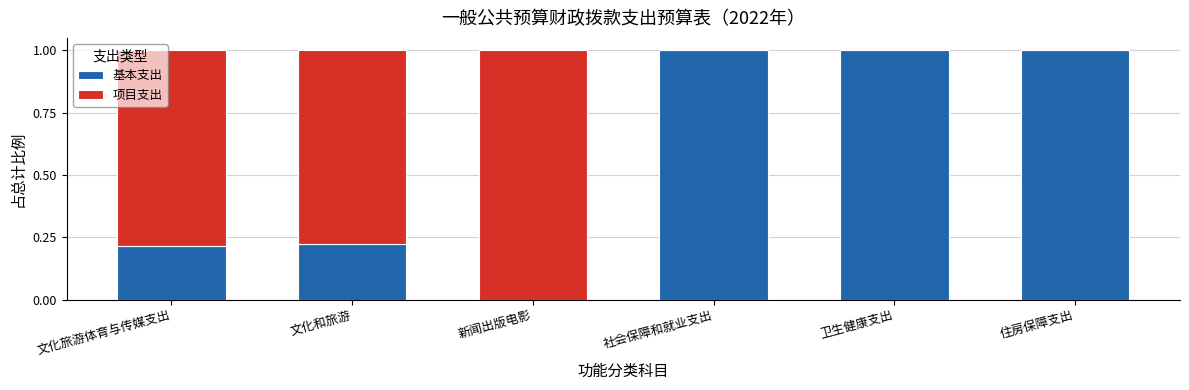

The value of 基本支出 at 文化旅游体育与传媒支出 is 0.3. True or false?

False